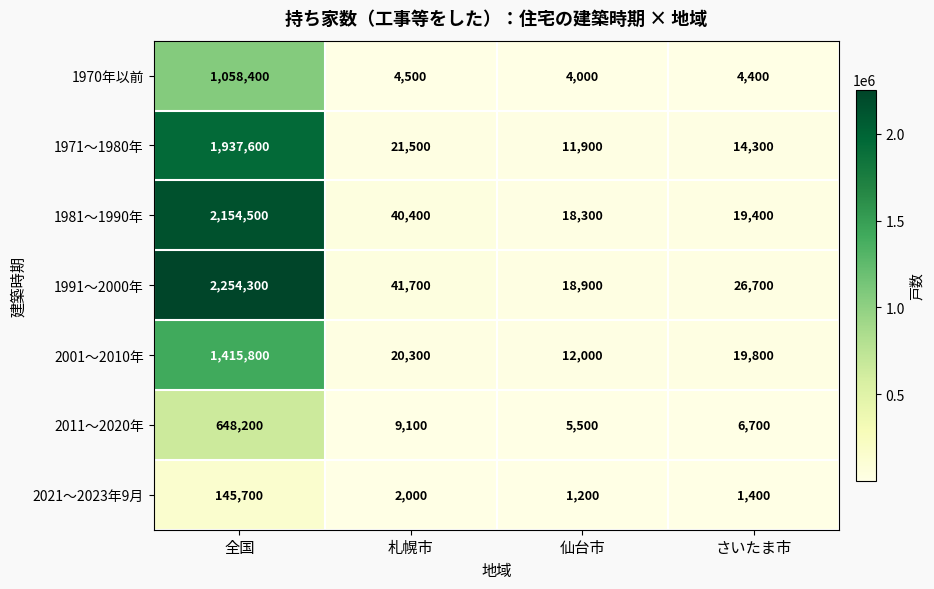

Which series has the largest total across all categories?

1991～2000年